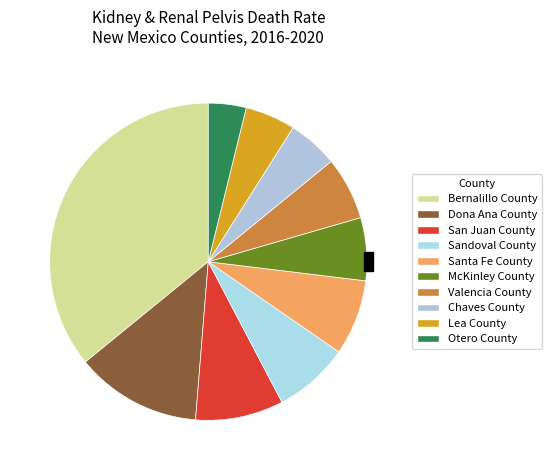

Does San Juan County represent more than half of the total?

No